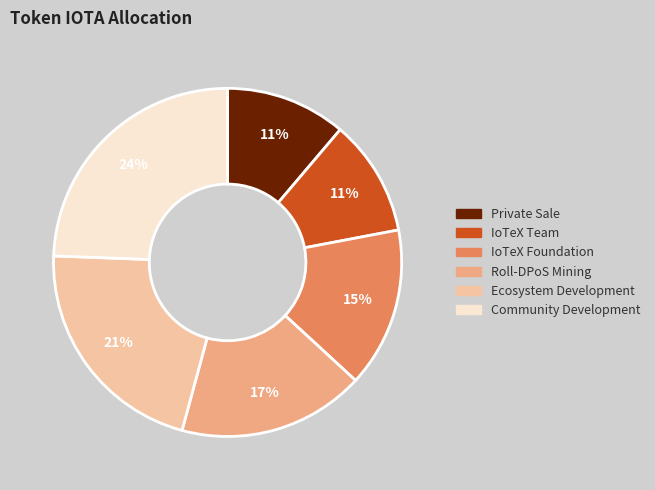

To the nearest percent, what is the average slice percentage?

17%